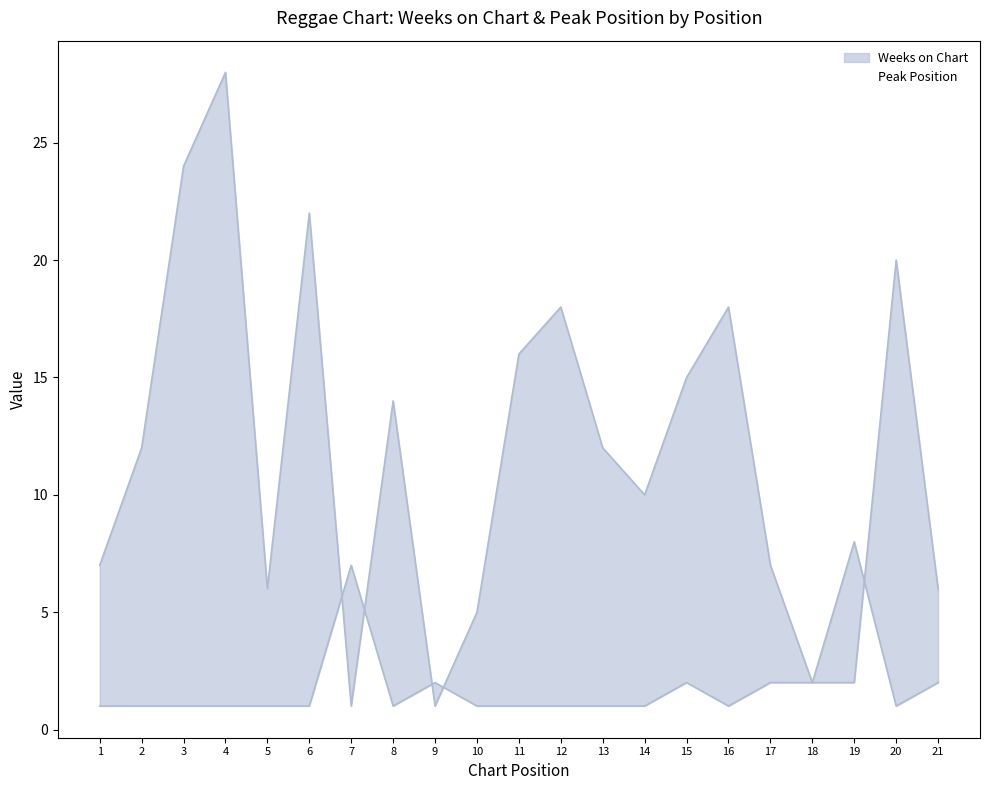

The Peak Position series shows 0 at 6. True or false?

False